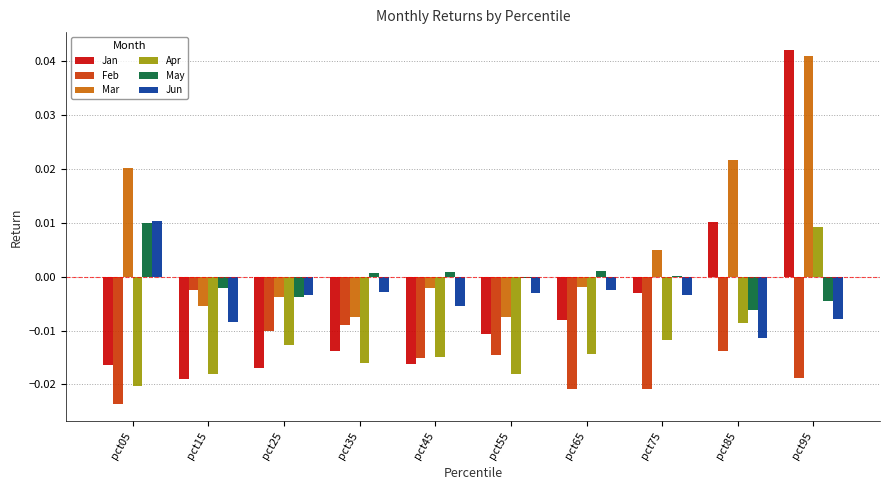

How many positive values does the Jun series have?

1